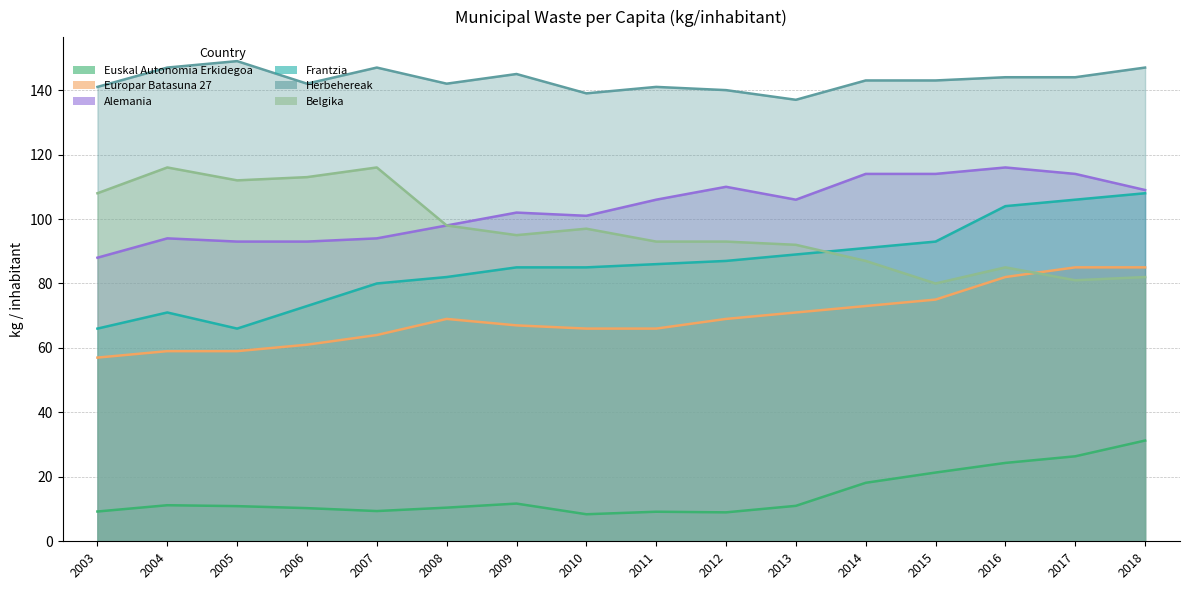

What is the total value across all series at 2018?

562.3